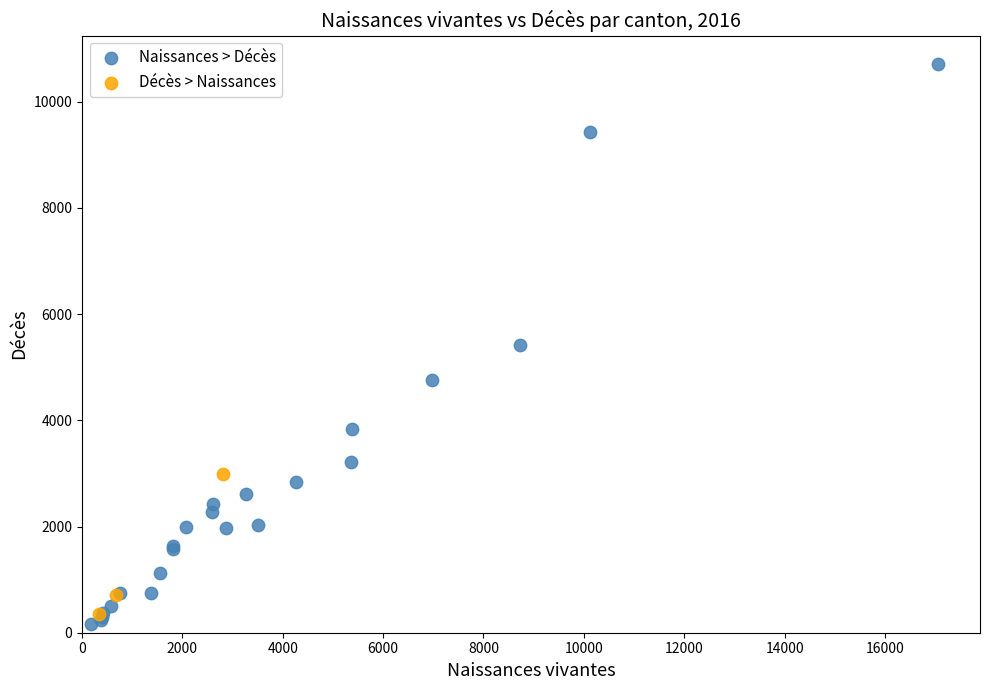

Which series has the widest spread of Y values?

Naissances > Décès